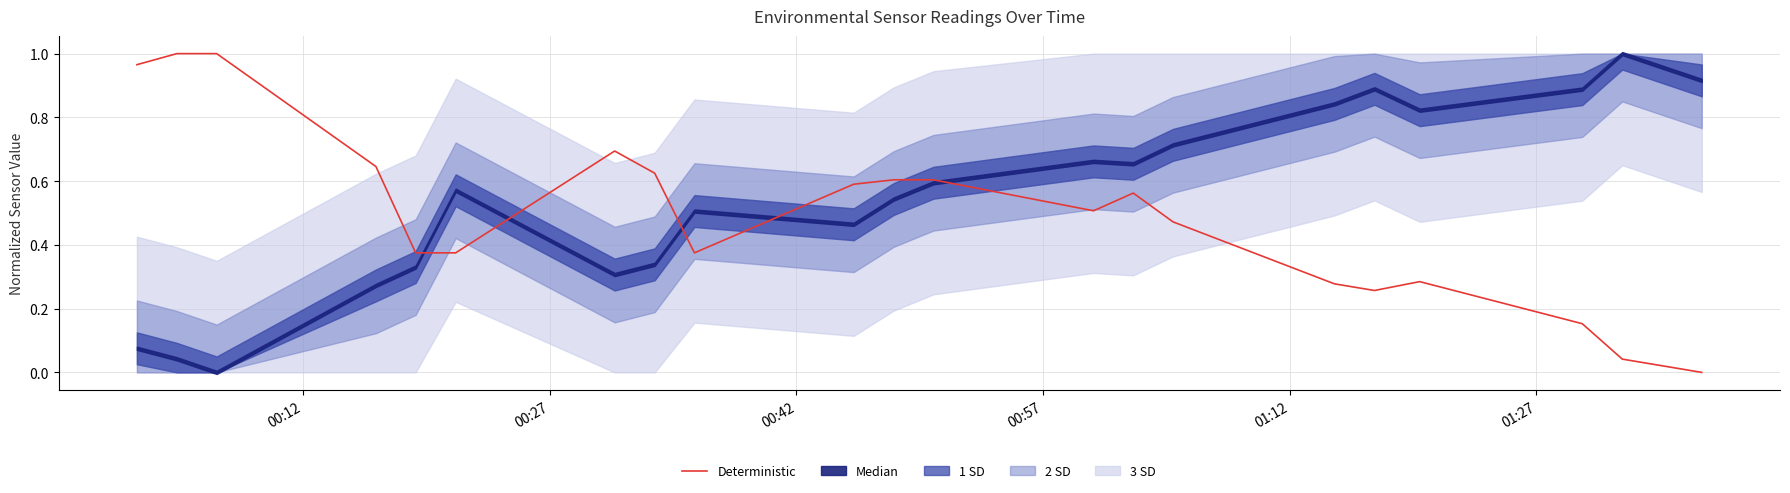

Is it true that the value at 00:27 is 0.6?

False